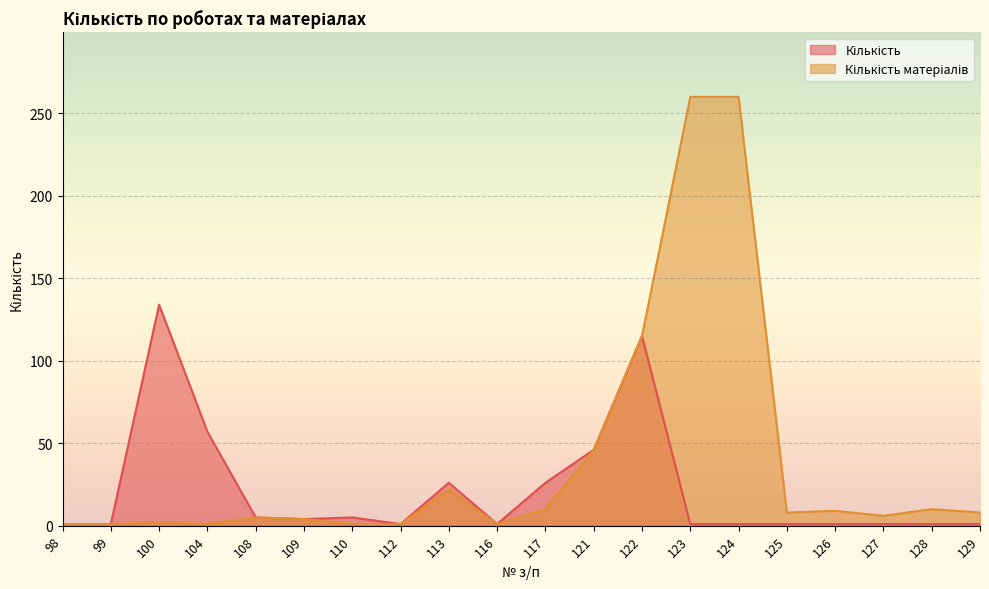

True or false: Кількість матеріалів has a value of 0 at 110.

False